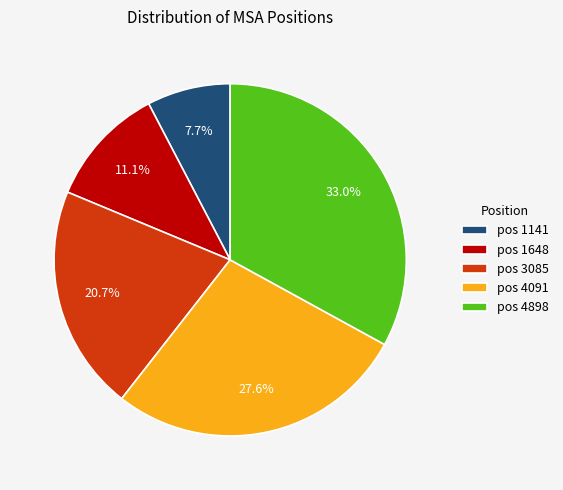

What is the largest slice in the pie chart?

pos 4898